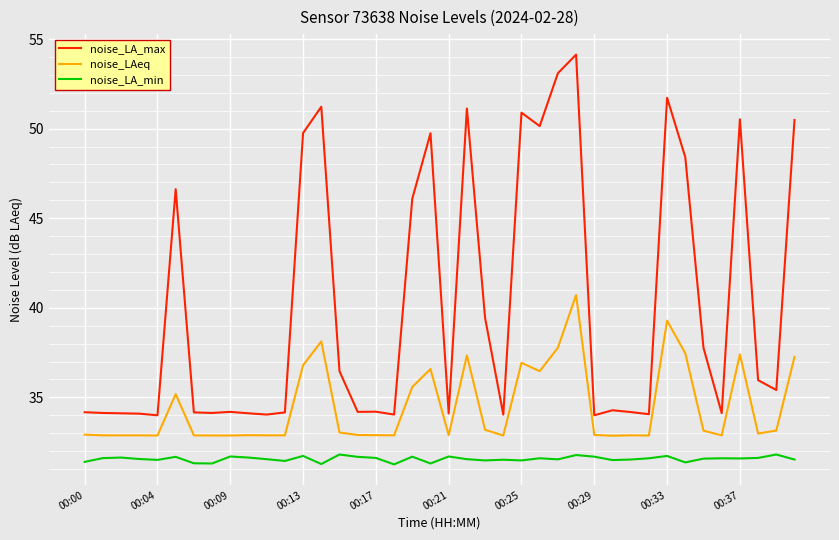

What is the maximum value shown in the chart?

54.1